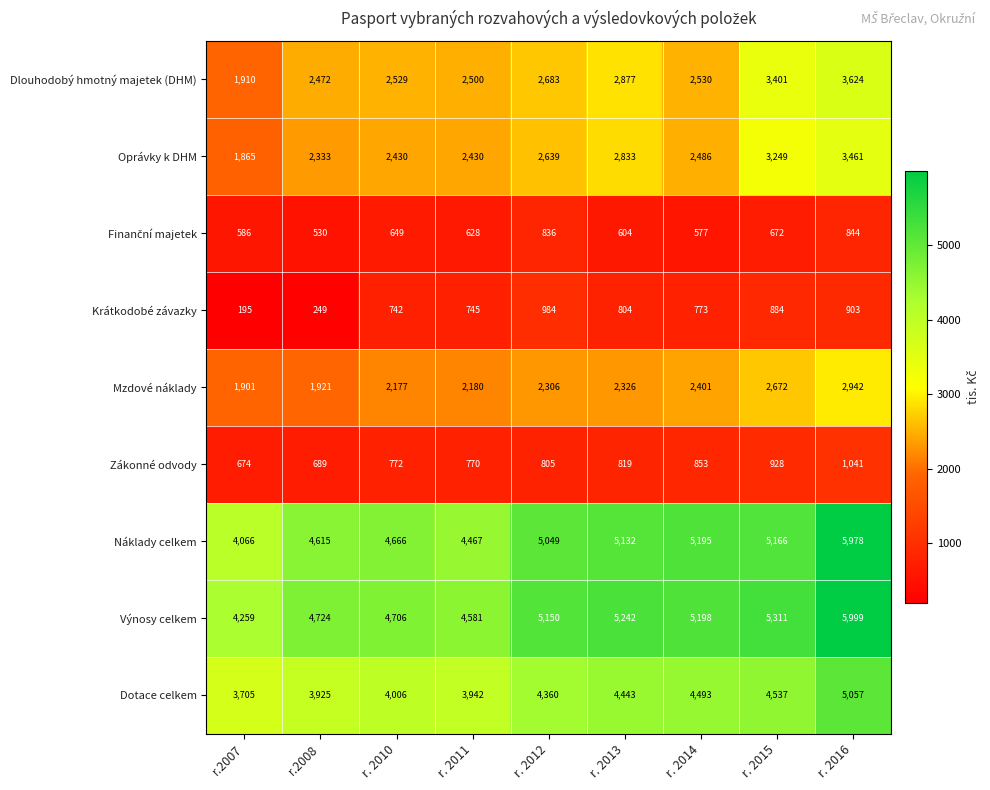

Which category has the lowest value across all series?

r.2007